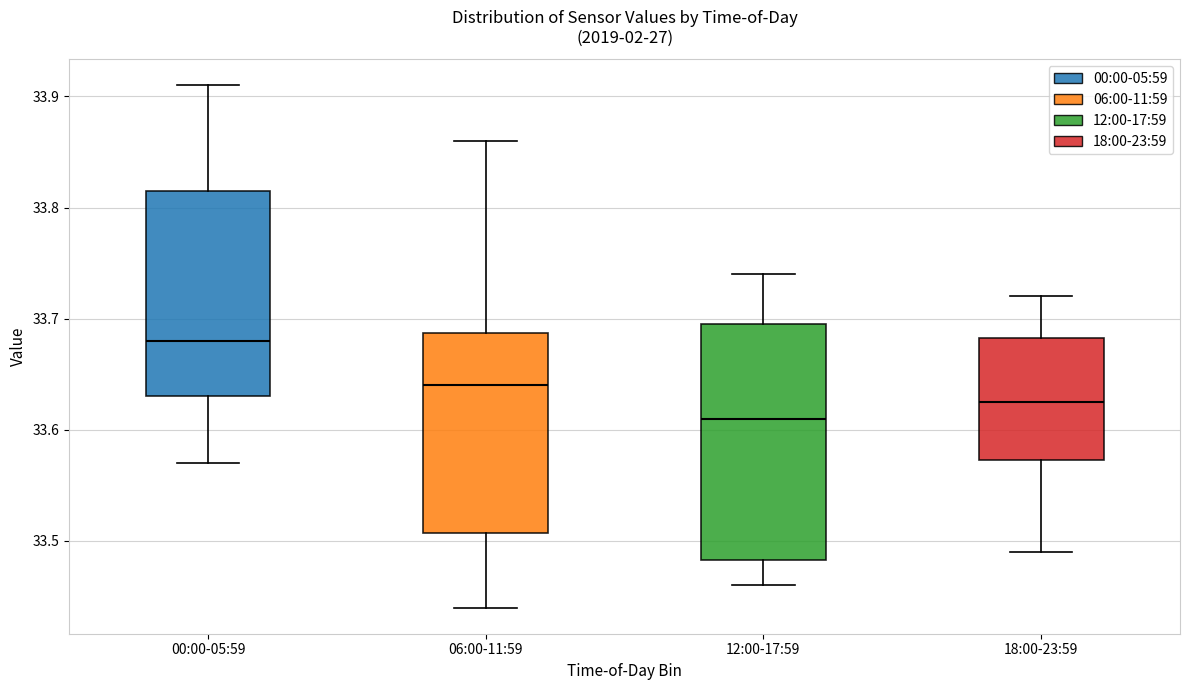

Reading left to right, transcribe this box plot: for each box, give where its median line is, the range the box spans, and where its two whiskers end, as read against the y-axis. The values are not printed on the chart, so give them approximately, as read against the axis.

00:00-05:59: median 33.68, box 33.63 to 33.82, whiskers 33.57 to 33.91
06:00-11:59: median 33.64, box 33.51 to 33.69, whiskers 33.44 to 33.86
12:00-17:59: median 33.61, box 33.48 to 33.70, whiskers 33.46 to 33.74
18:00-23:59: median 33.63, box 33.57 to 33.68, whiskers 33.49 to 33.72